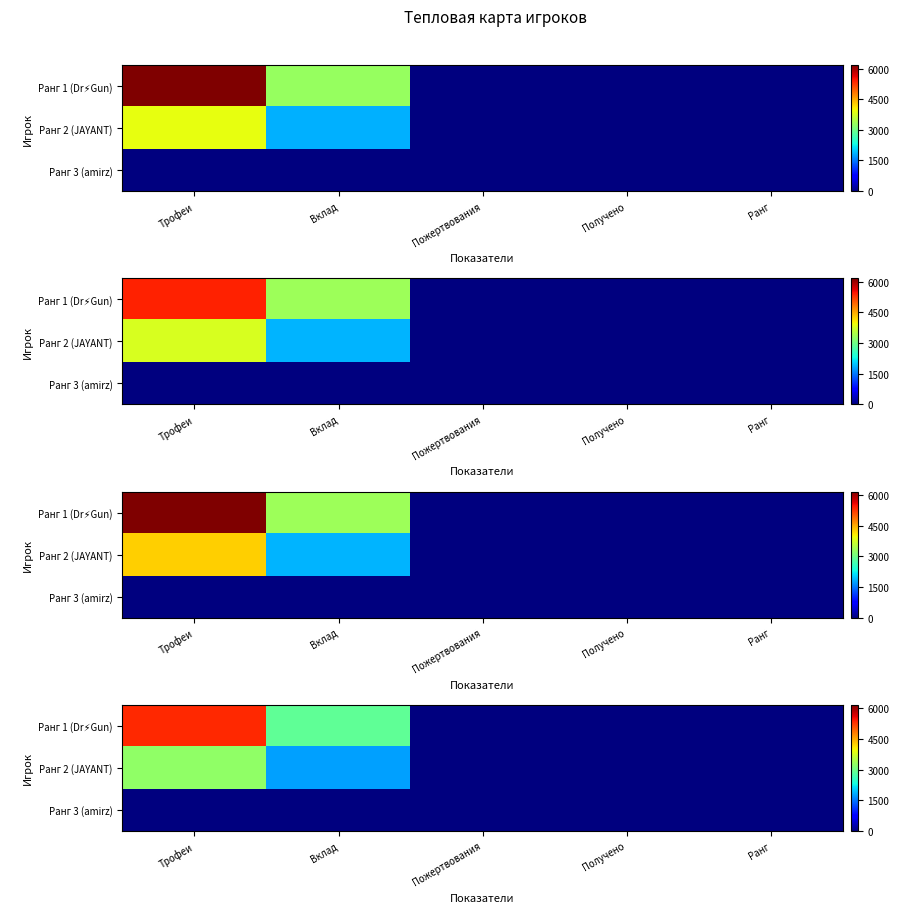

True or false: row_0 has a value of 0.9 at Ранг.

True